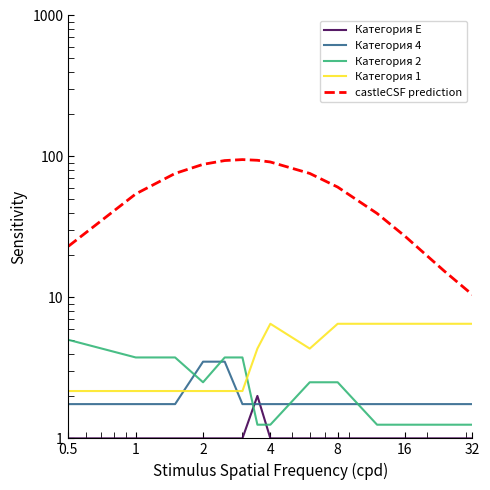

True or false: Категория 1 and Категория 4 cross at least once.

True